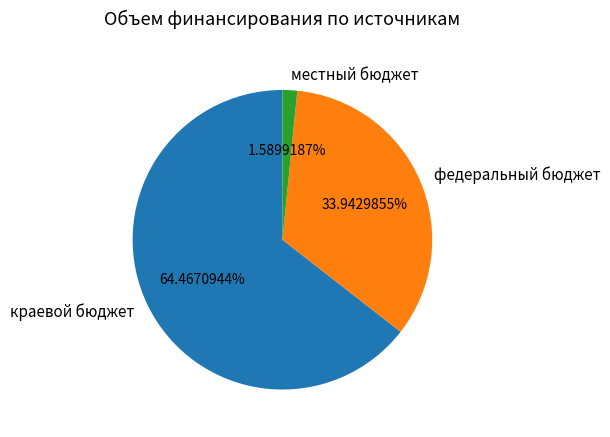

What is the majority slice?

краевой бюджет